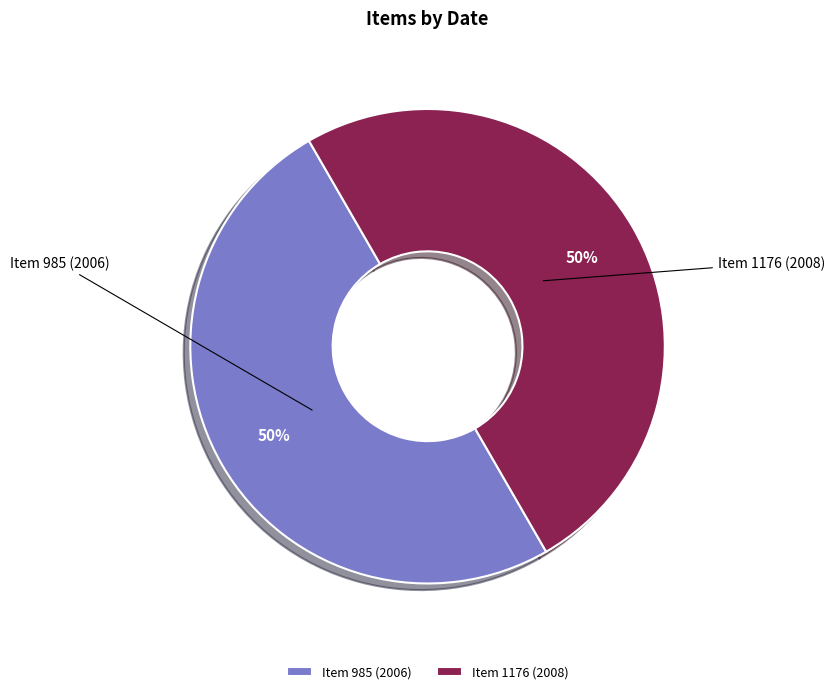

Is it true that Item 1176 (2008) is 56% of the pie?

False